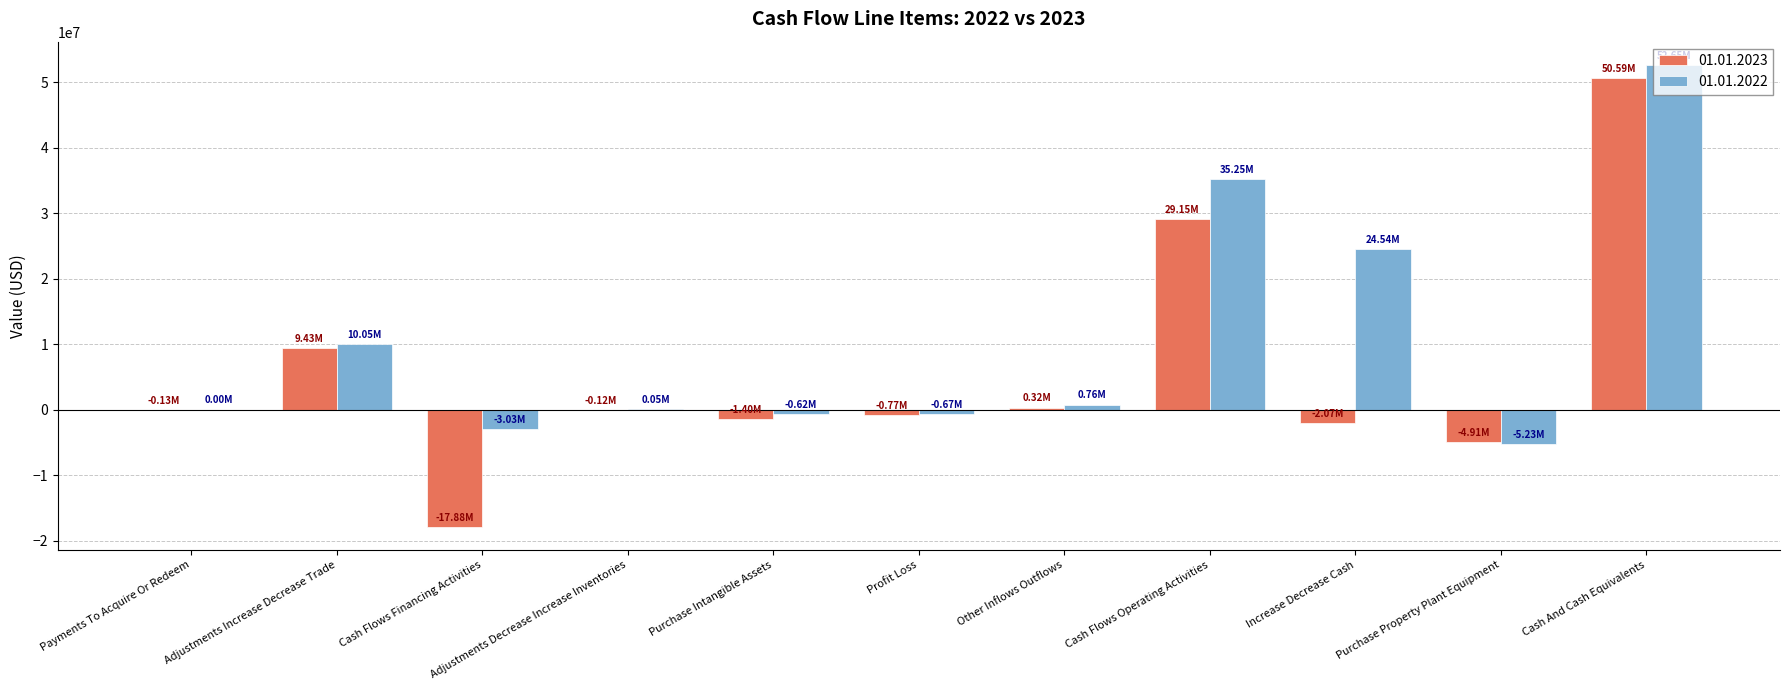

The value of 01.01.2023 at Adjustments Increase Decrease Trade is 9426000. True or false?

True